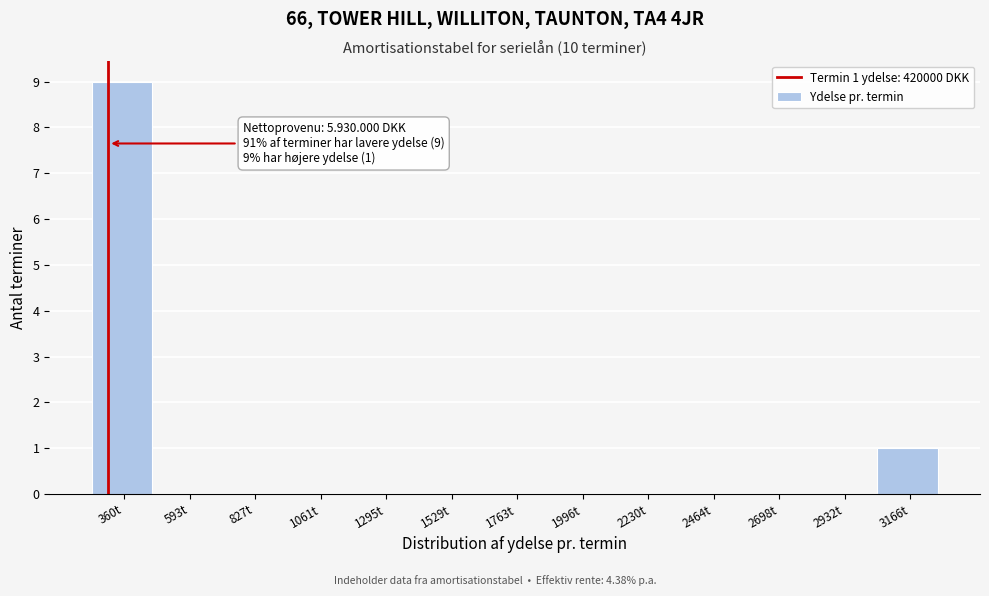

Reading right to left, transcribe all the data shown in this chart.

3166t=1	2932t=0	2698t=0	2464t=0	2230t=0	1996t=0	1763t=0	1529t=0	1295t=0	1061t=0	827t=0	593t=0	360t=9